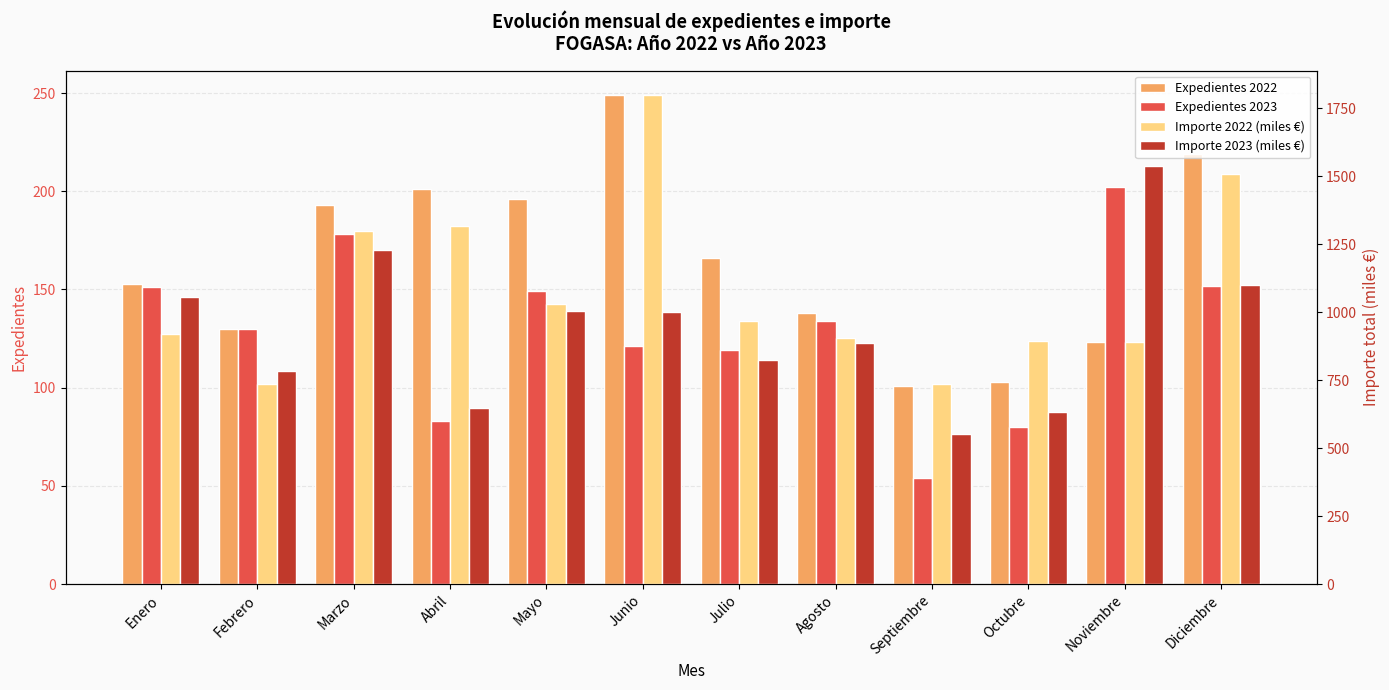

What is the sum of all Expedientes 2023 values?

1553.0